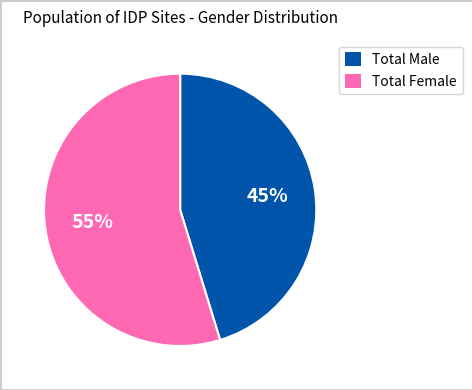

Is there any slice that represents more than half of the pie?

Yes